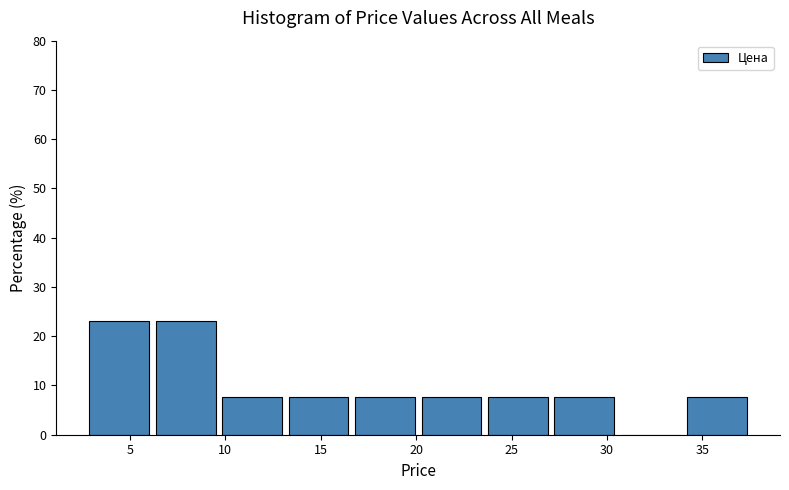

What is the height of the bar covering 3.0 to 6.5 on the x-axis? Neither the bar edges nor the heights are printed on the chart, so give them approximately, as read against the axes.

23